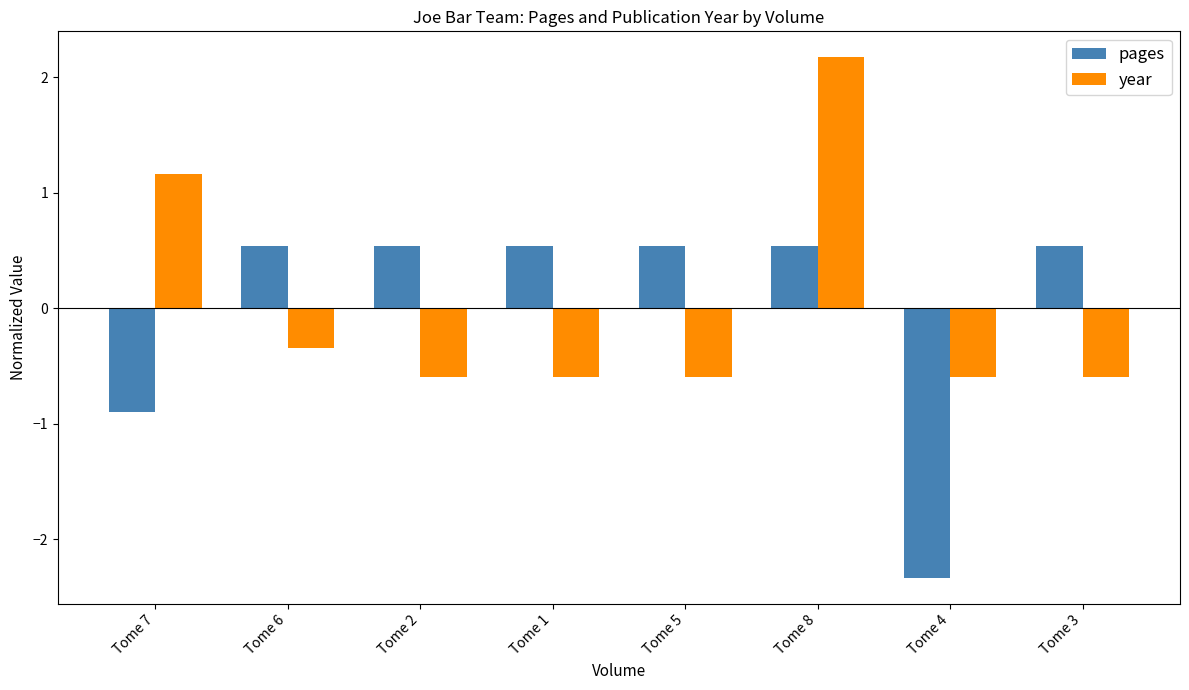

What position from the right is Tome 2?

6